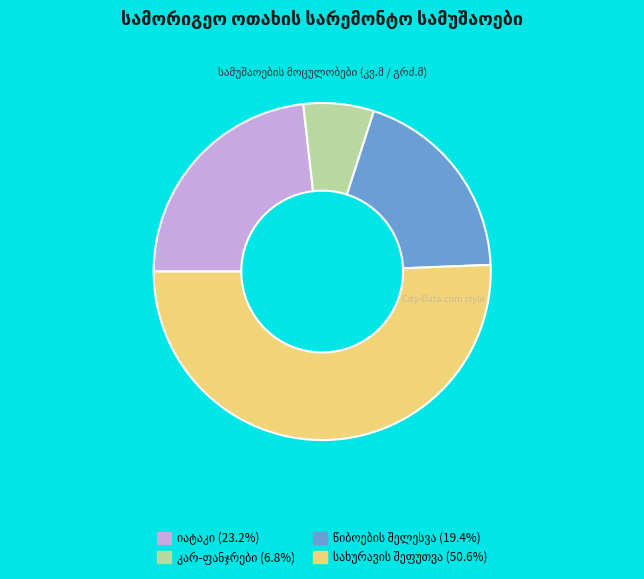

Is there any slice that represents more than half of the pie?

Yes